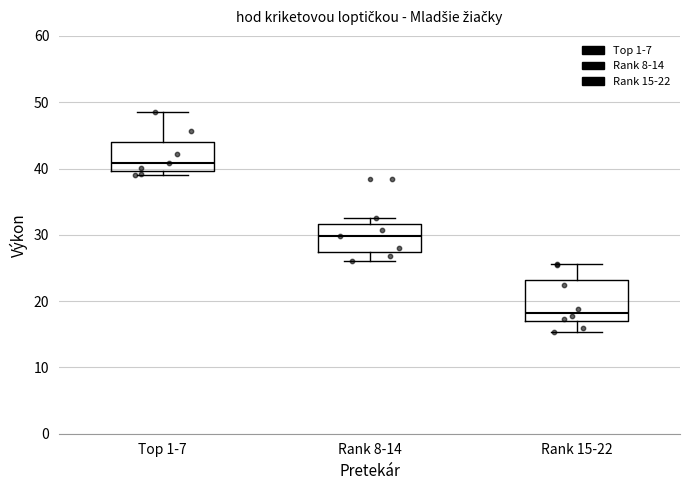

Comparing the boxes themselves (not the whiskers), which one is the tallest?

Rank 15-22